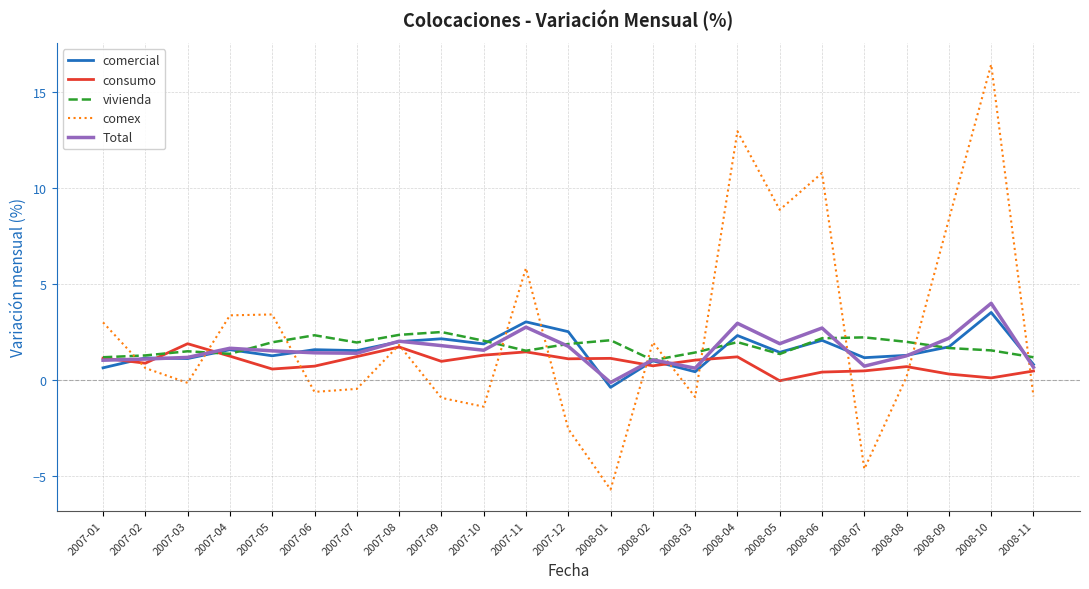

Which category has the highest value across all series?

2008-10